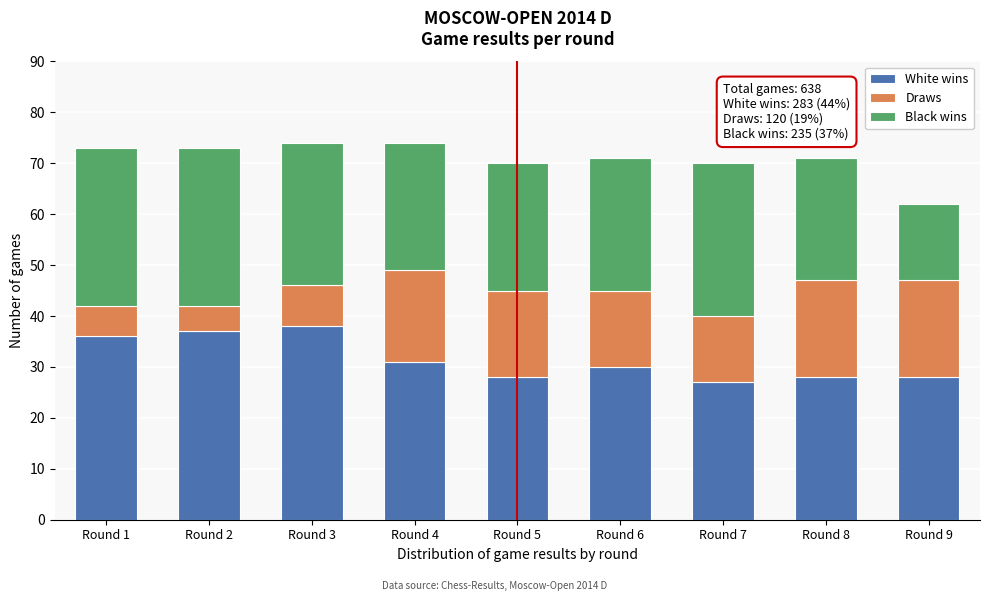

Reading left to right, what are the values for White wins?

Round 1=36	Round 2=37	Round 3=38	Round 4=31	Round 5=28	Round 6=30	Round 7=27	Round 8=28	Round 9=28